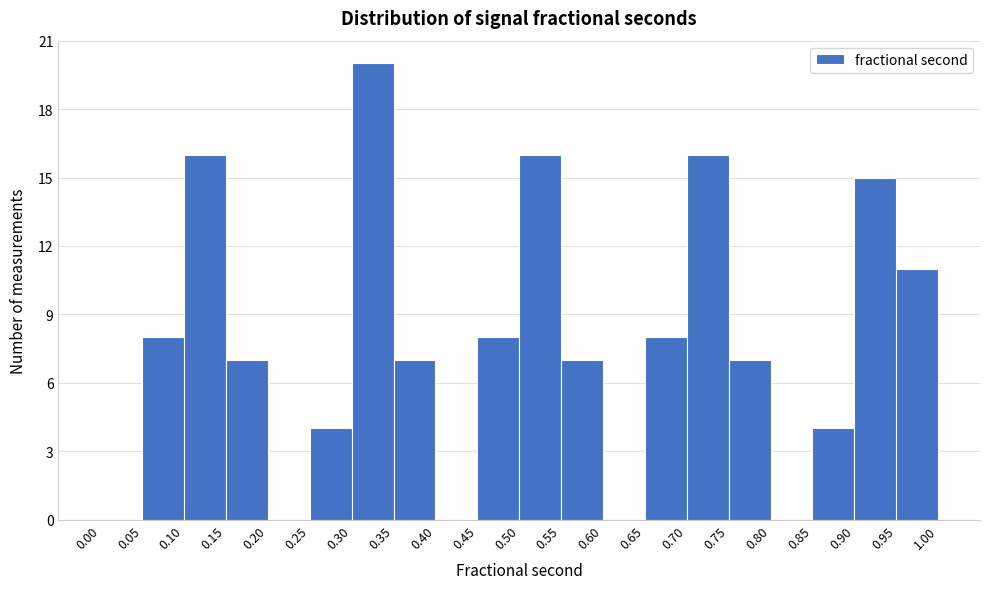

Reading left to right, list every bar in this chart as the range it spans on the x-axis followed by its height. The values are not printed on the chart, so give them approximately, as read against the axis.

0.00 to 0.05: 0
0.05 to 0.10: 8
0.10 to 0.15: 16
0.15 to 0.20: 7
0.20 to 0.25: 0
0.25 to 0.30: 4
0.30 to 0.35: 20
0.35 to 0.40: 7
0.40 to 0.45: 0
0.45 to 0.50: 8
0.50 to 0.55: 16
0.55 to 0.60: 7
0.60 to 0.65: 0
0.65 to 0.70: 8
0.70 to 0.75: 16
0.75 to 0.80: 7
0.80 to 0.85: 0
0.85 to 0.90: 4
0.90 to 0.95: 15
0.95 to 1.00: 11